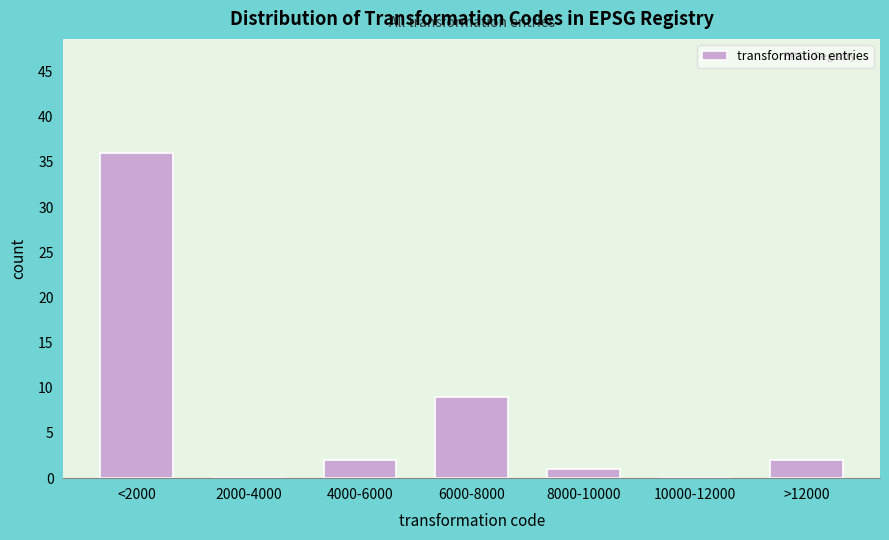

Reading left to right, extract all data points from this chart.

<2000=36	2000-4000=0	4000-6000=2	6000-8000=9	8000-10000=1	10000-12000=0	>12000=2